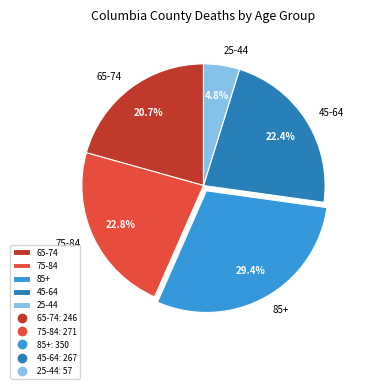

Which slice is the largest?

85+